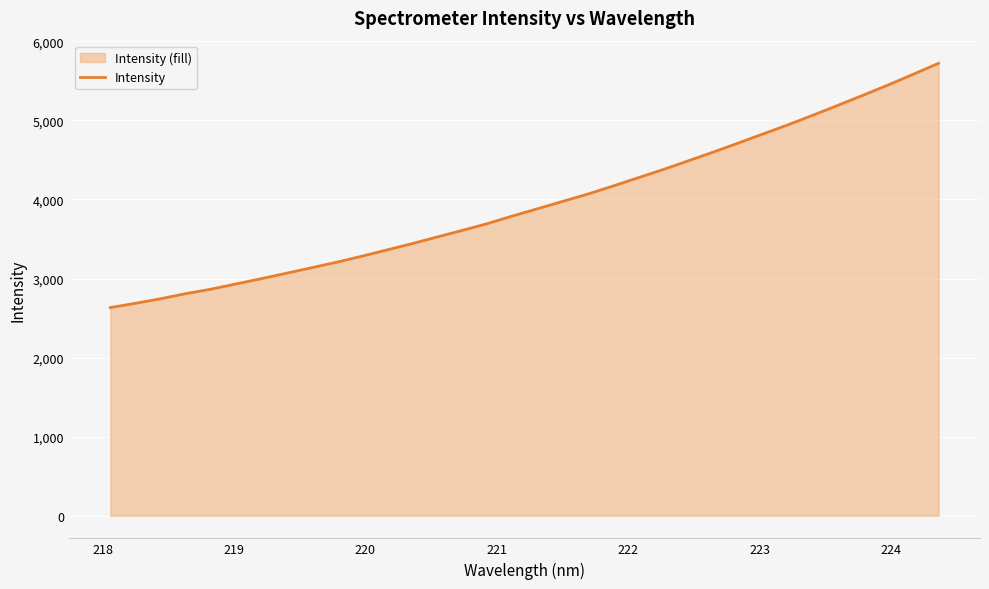

What is the average value?

3953.7